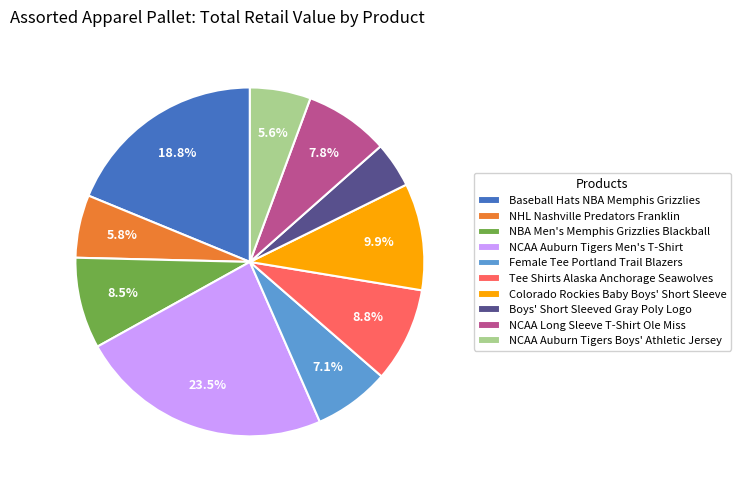

Is there a majority slice in this chart?

No